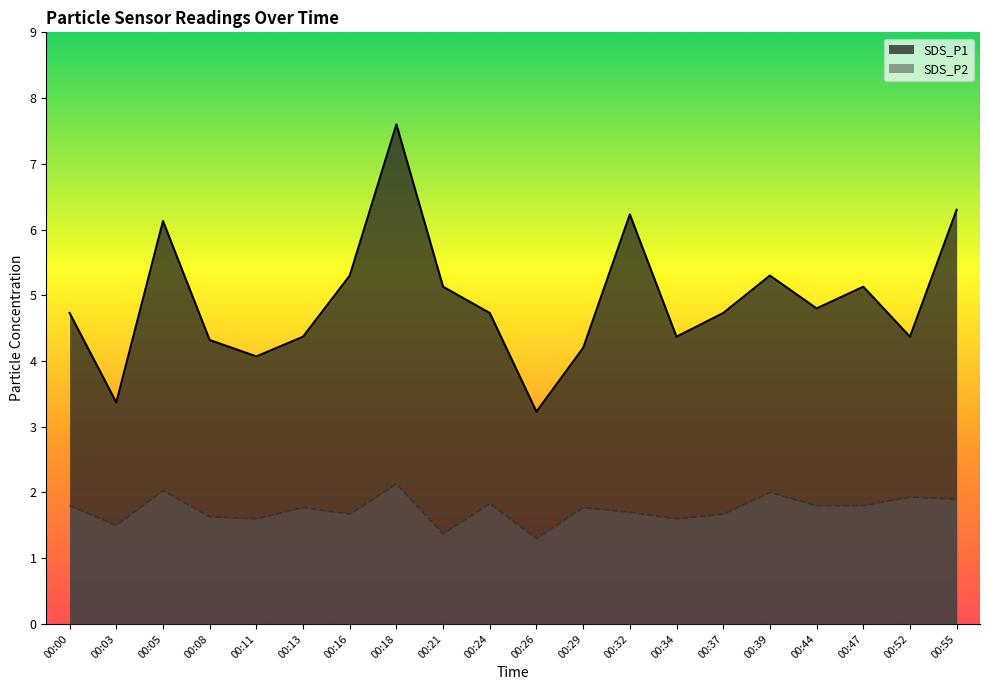

What is the sum of all SDS_P1 values?

98.4